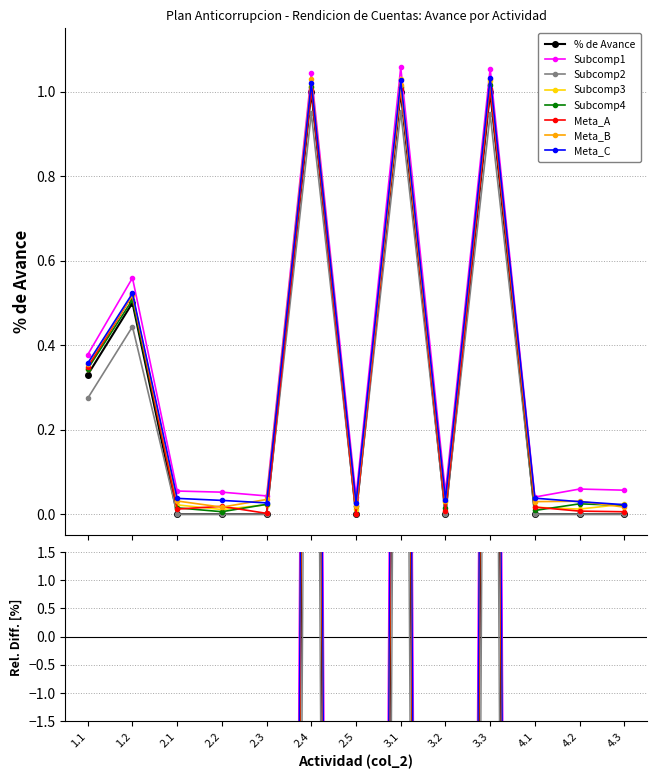

What position from the right is 4.1?

3